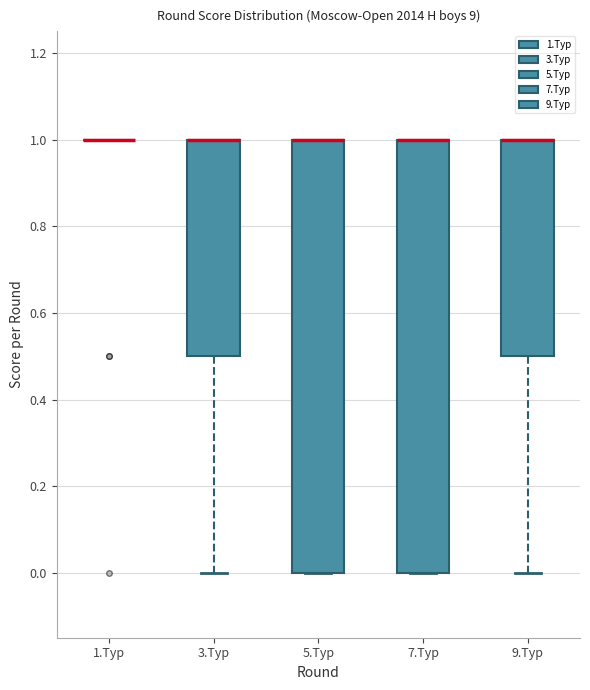

Reading left to right, transcribe this box plot: for each box, give where its median line is, the range the box spans, and where its two whiskers end, as read against the y-axis. The values are not printed on the chart, so give them approximately, as read against the axis.

1.Тур: box collapsed to a line at 1.0, whiskers 1.0 to 1.0
3.Тур: median 1.0 (drawn on the box's upper edge), box 0.5 to 1.0, whiskers 0.0 to 1.0
5.Тур: median 1.0 (drawn on the box's upper edge), box 0.0 to 1.0, whiskers 0.0 to 1.0
7.Тур: median 1.0 (drawn on the box's upper edge), box 0.0 to 1.0, whiskers 0.0 to 1.0
9.Тур: median 1.0 (drawn on the box's upper edge), box 0.5 to 1.0, whiskers 0.0 to 1.0